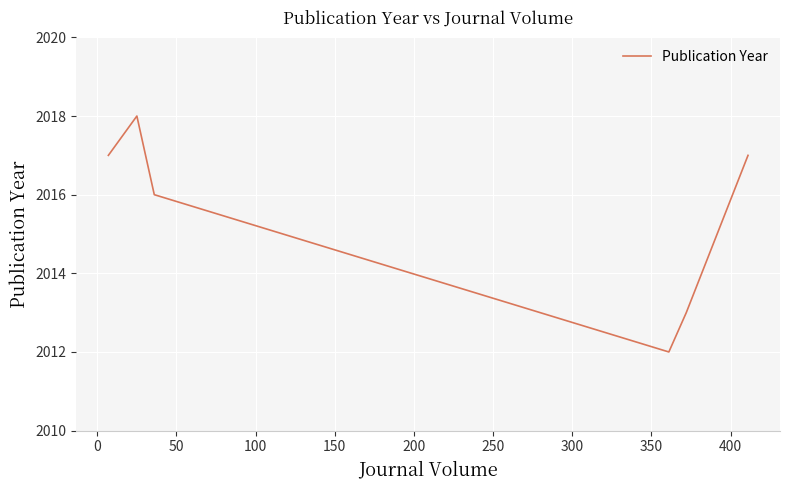

What is the greatest value displayed?

2018